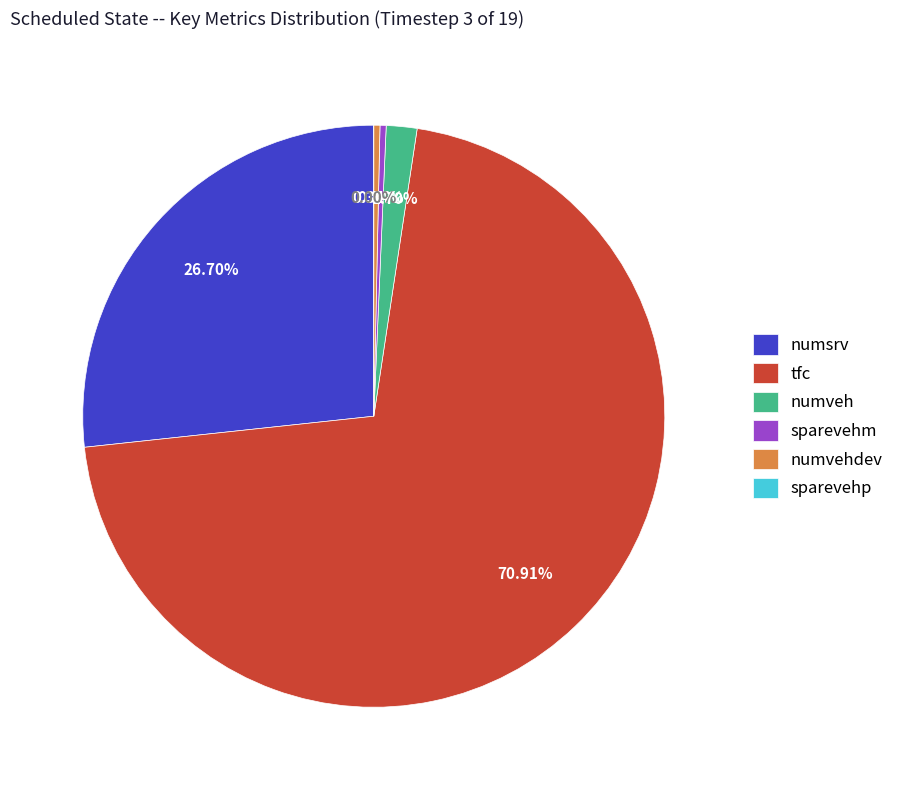

What is the largest slice in the pie chart?

tfc